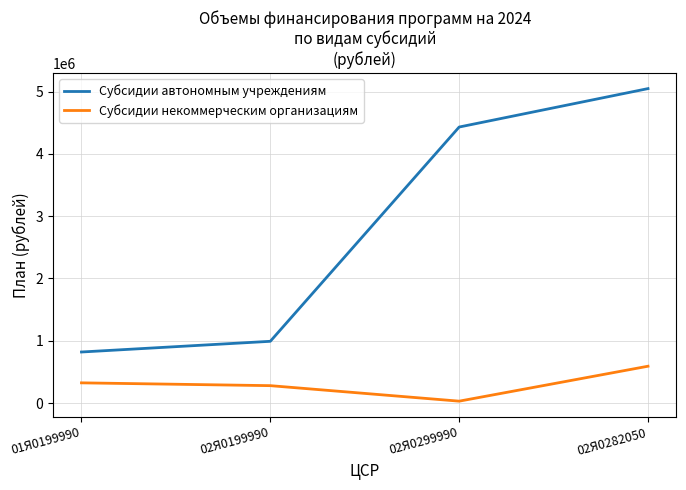

Which series has the widest spread of values?

Субсидии автономным учреждениям